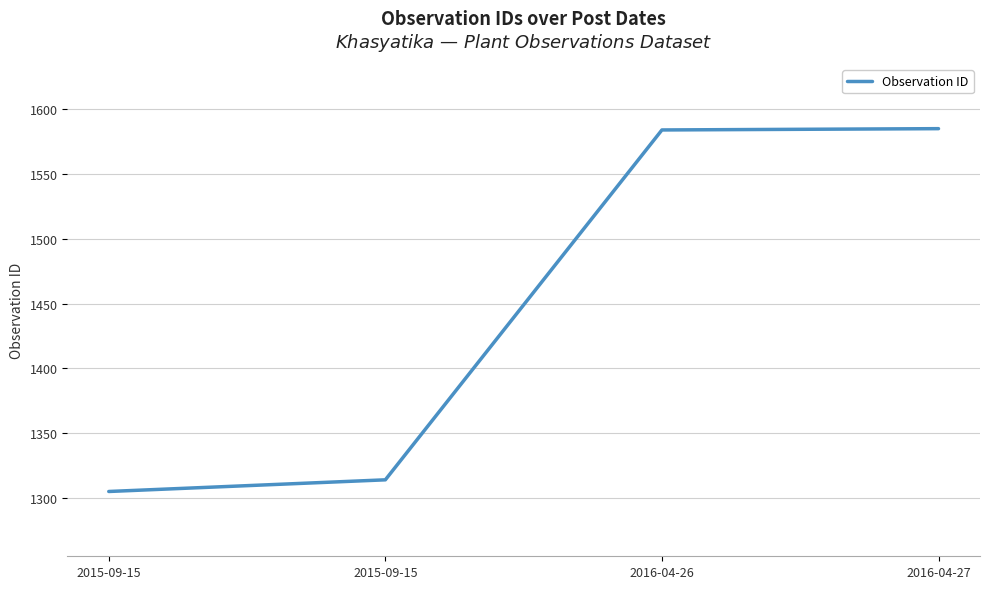

What is the smallest value displayed?

1305